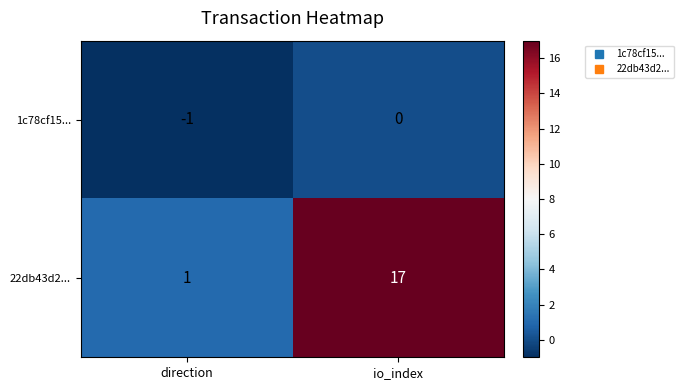

What is the sum of all 22db43d2... values?

18